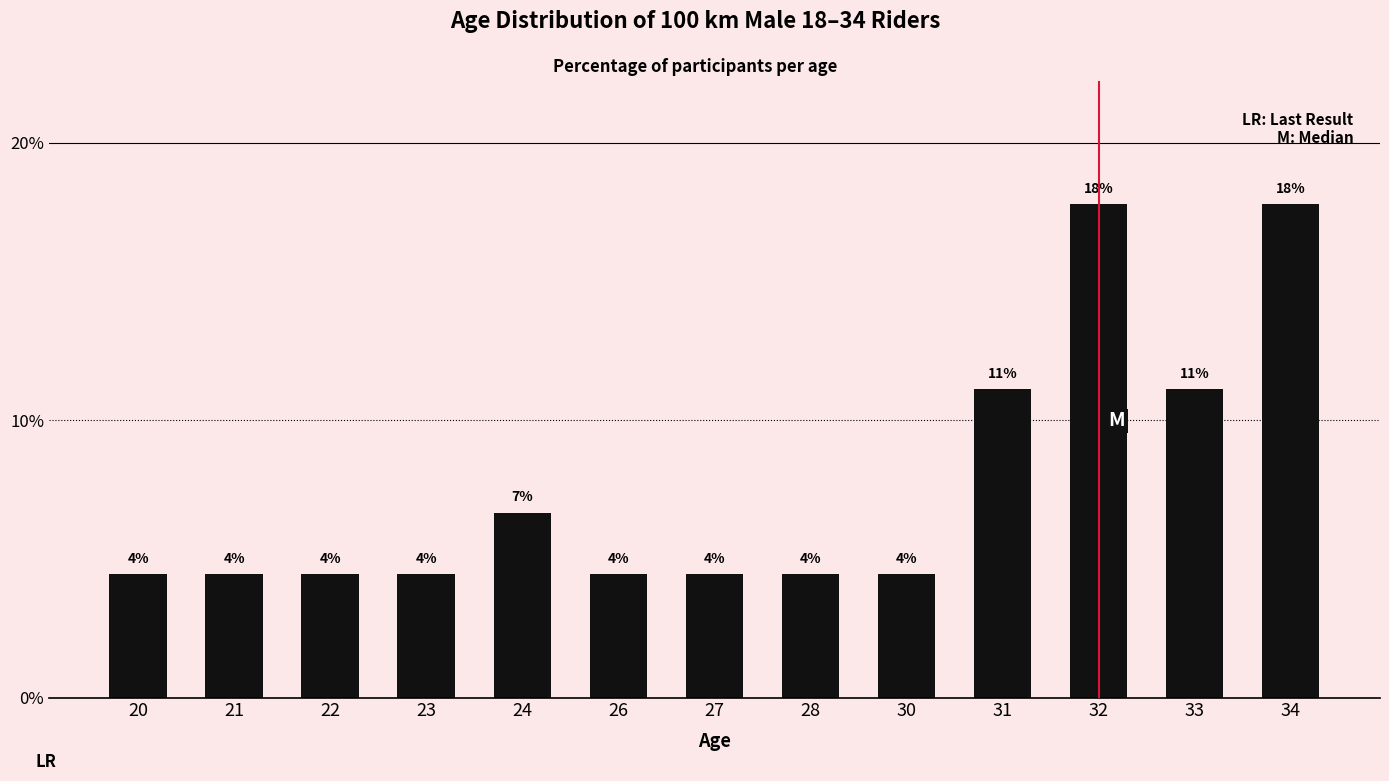

The chart shows a value of 4.4 at 20. True or false?

True